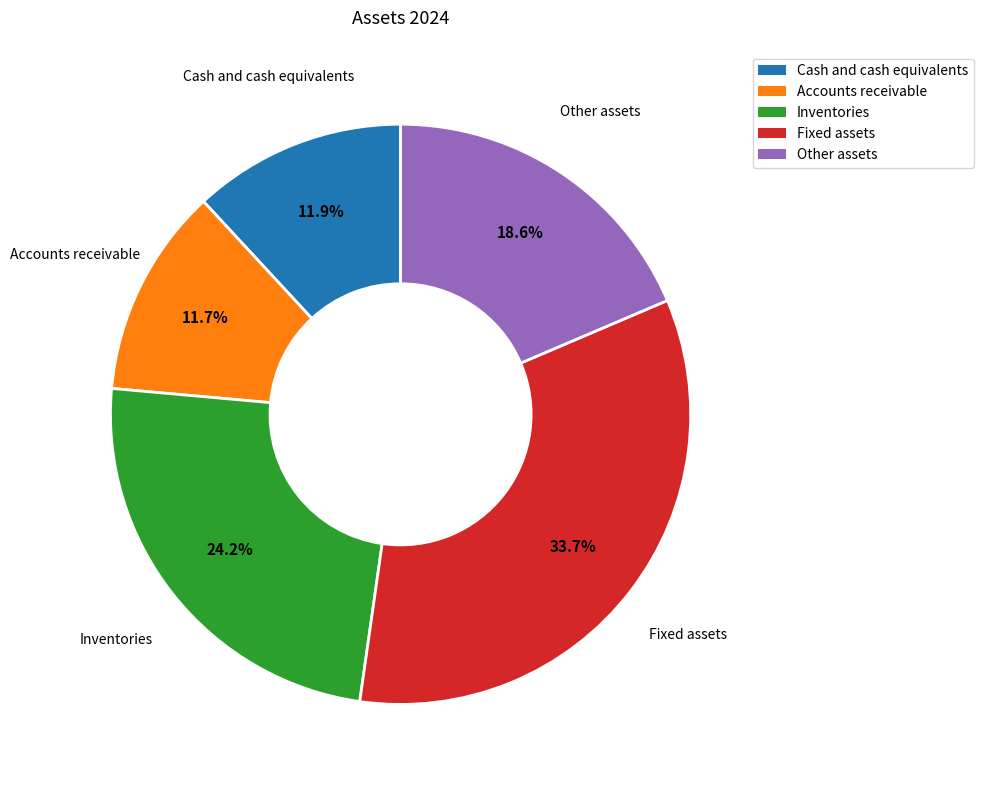

Does Cash and cash equivalents represent more than half of the total?

No